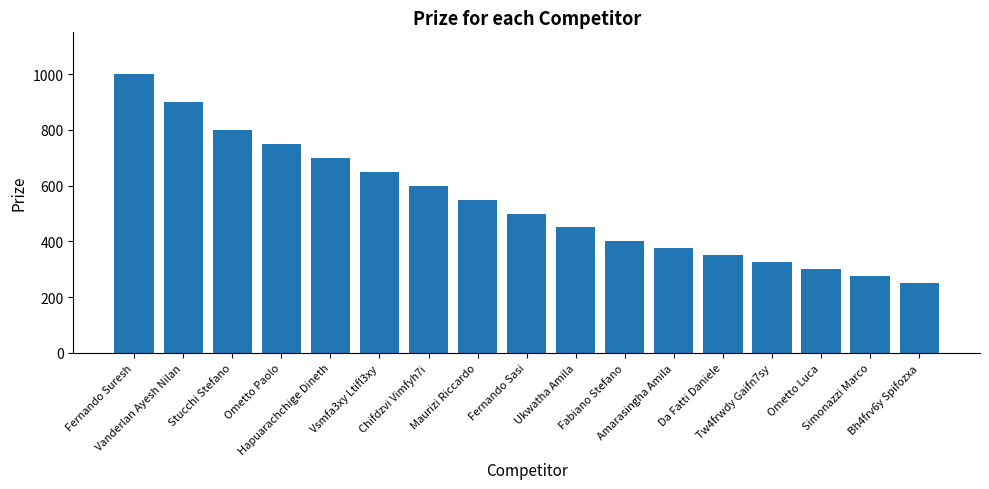

How many data points are less than 500?

8